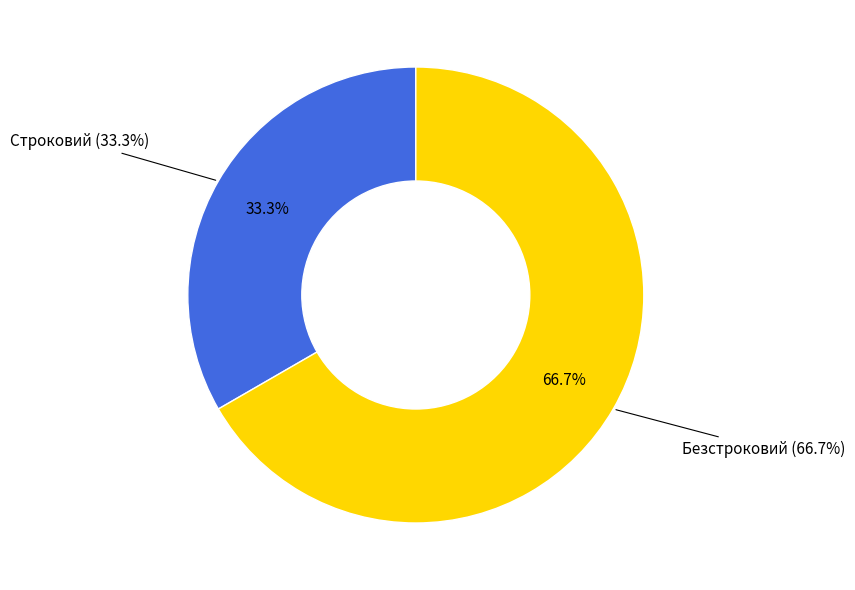

To the nearest percent, what is the difference between the Строковий and Безстроковий slice percentages?

33%